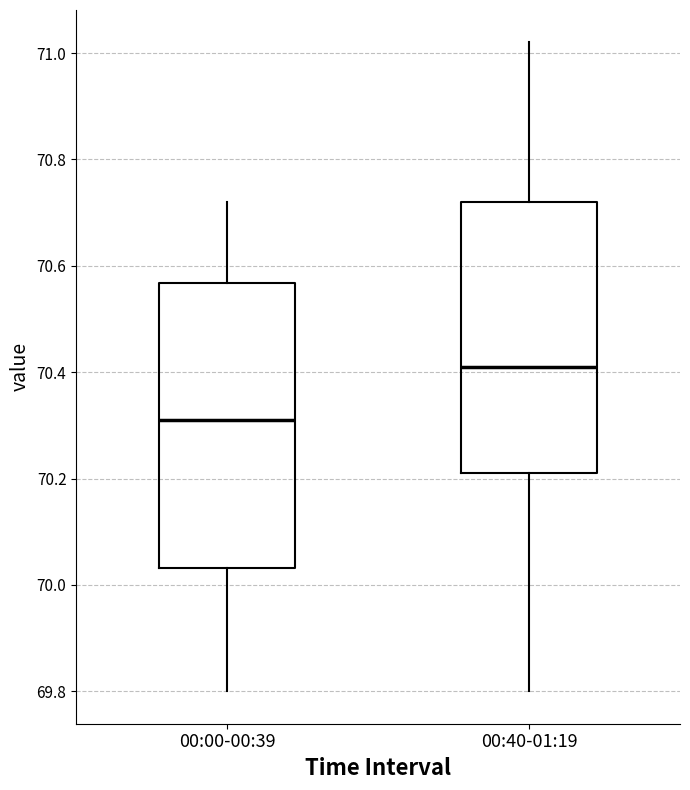

Where does the lower whisker of the box for 00:00-00:39 end on the y-axis? The values are not printed on the chart, so give them approximately, as read against the axis.

69.80